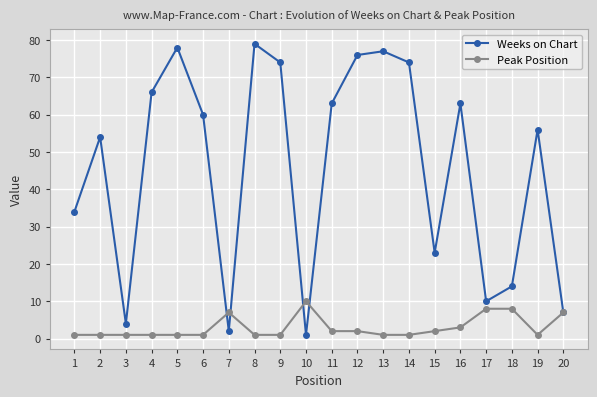

Which series has the widest spread of values?

Weeks on Chart